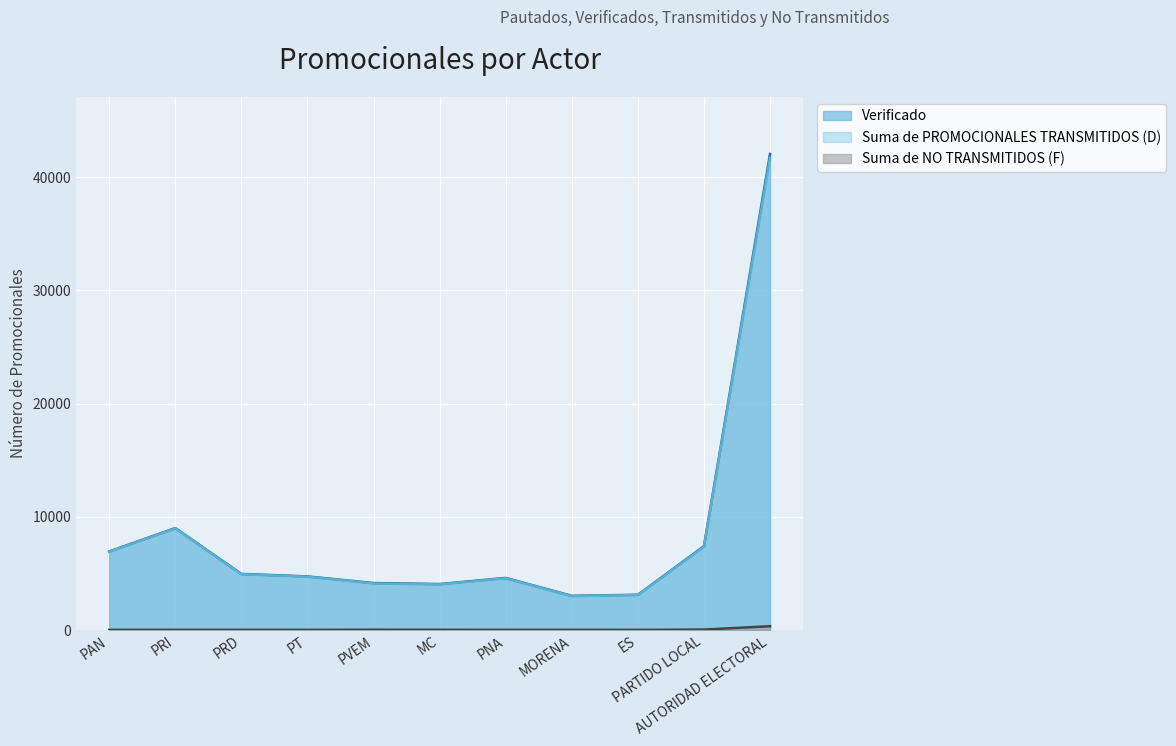

Rank the series at PAN from lowest to highest value.

Suma de NO TRANSMITIDOS (F), Suma de PROMOCIONALES TRANSMITIDOS (D), Verificado